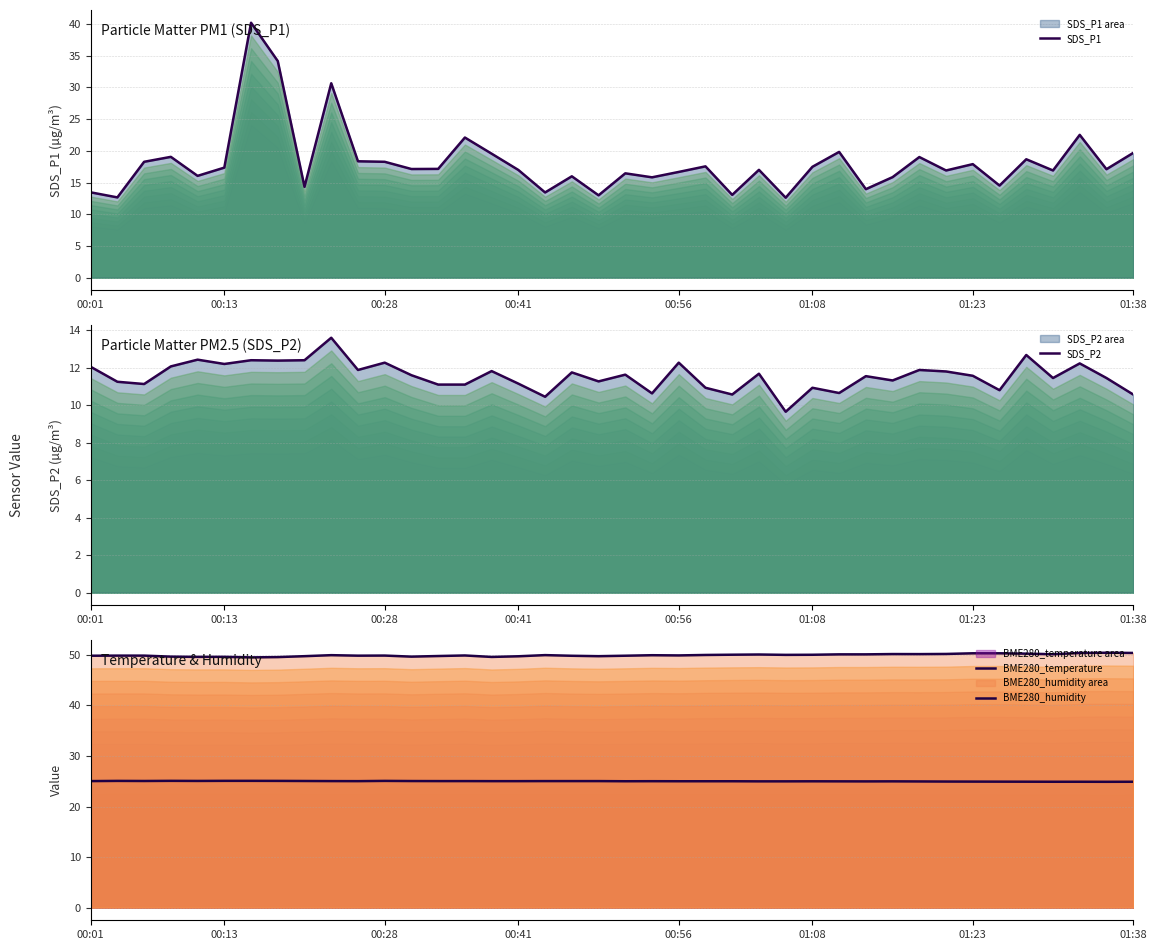

True or false: SDS_P2 and SDS_P1 intersect in this chart.

False